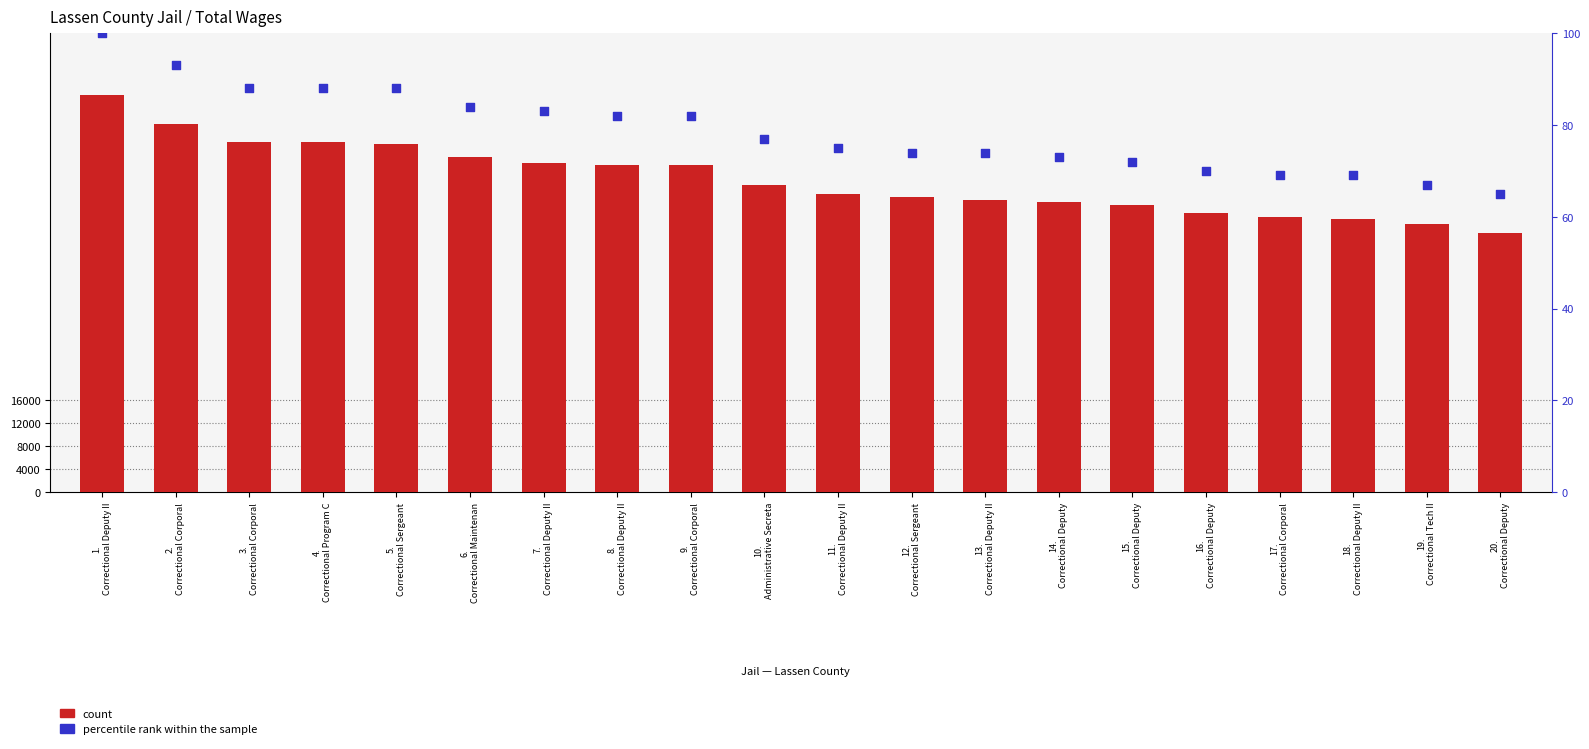

Is the value of count at 7.
Correctional Deputy II greater than the value of percentile rank within the sample at 13.
Correctional Deputy II?

Yes